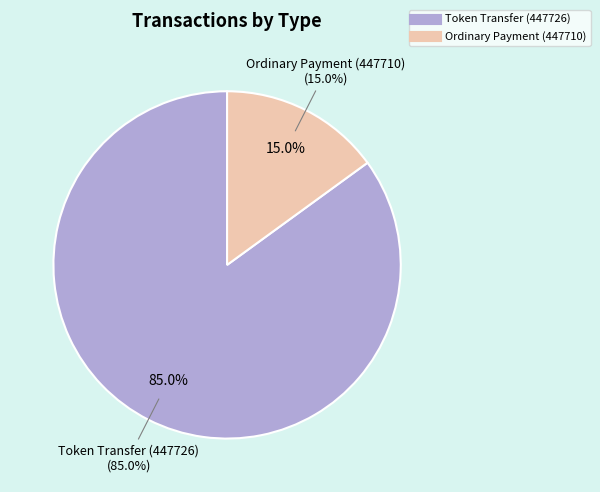

To the nearest percent, what portion does Token Transfer (447726) represent?

85%